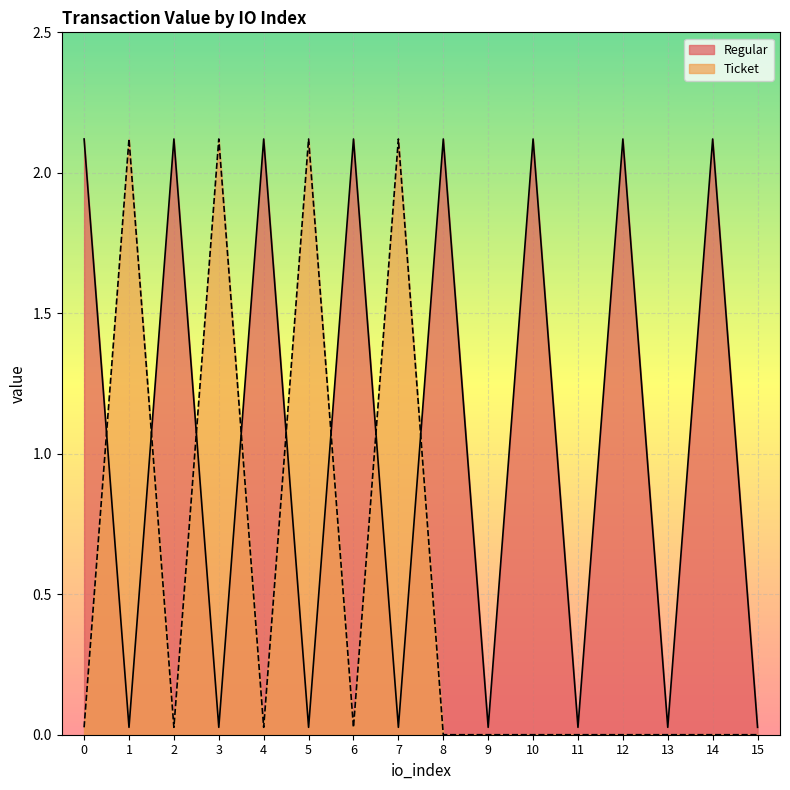

List the labels in order of value, largest first.

0, 2, 4, 6, 8, 10, 12, 14, 1, 3, 5, 7, 9, 11, 13, 15